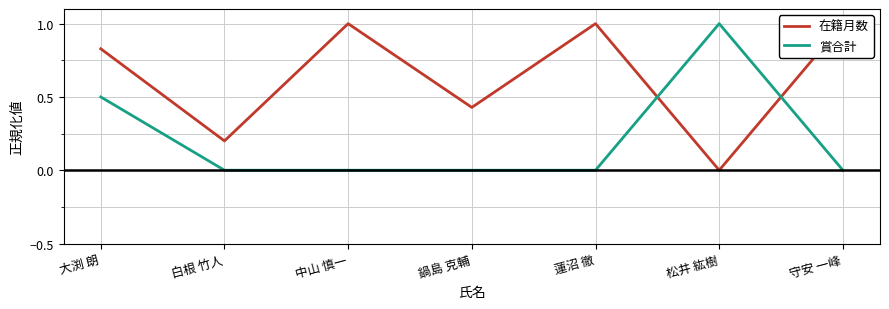

What is the label of the 5th point from the right?

中山 慎一